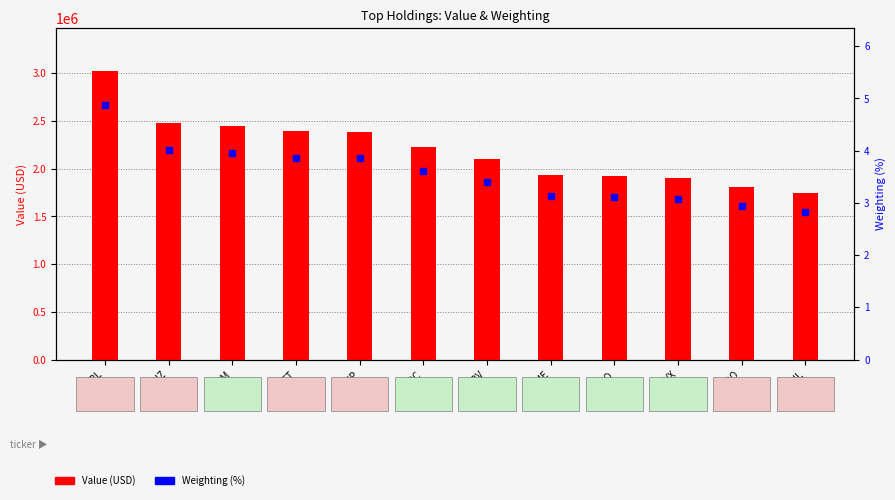

How many values in the Weighting (%) series are below 3?

2